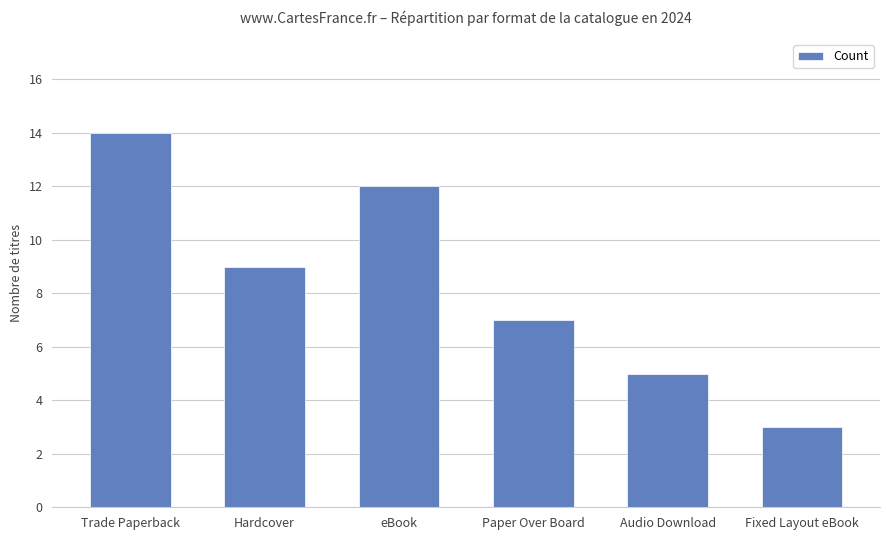

What is the greatest value displayed?

14